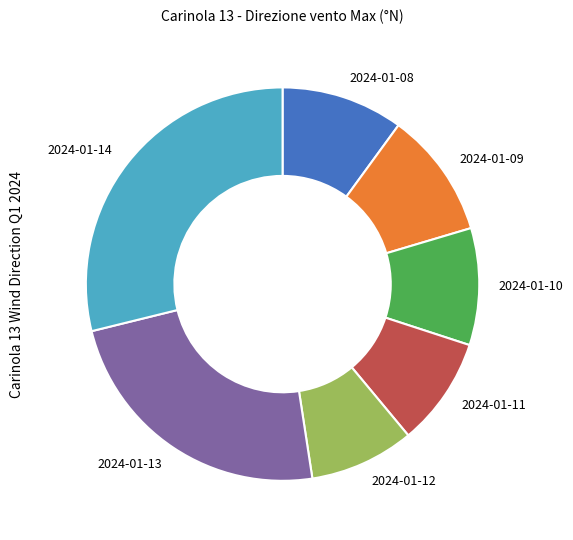

Does 2024-01-10 account for over 50% of the chart?

No